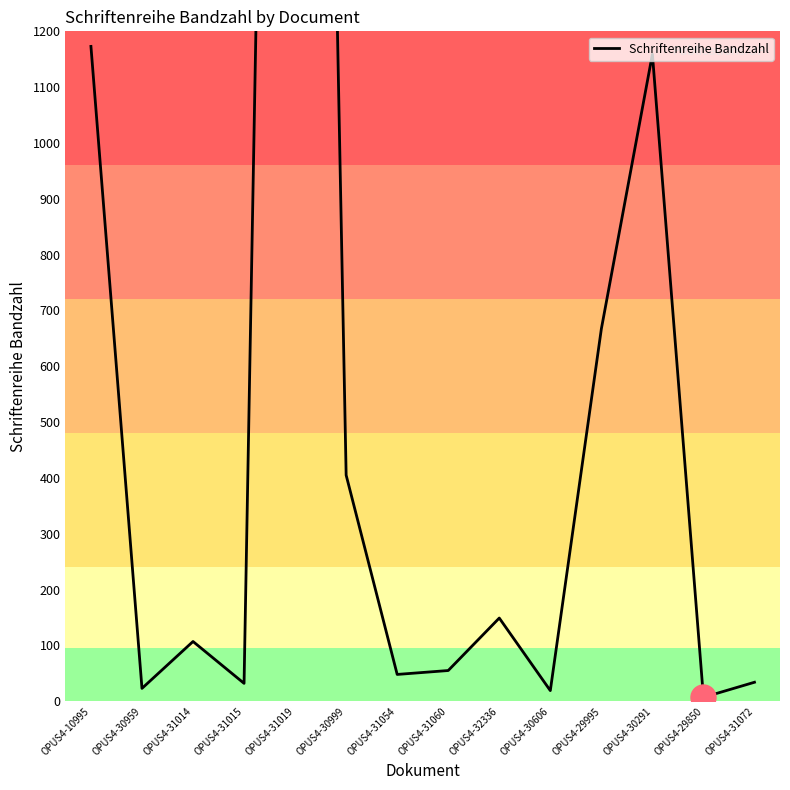

What is the label of the 9th point from the right?

OPUS4-30999